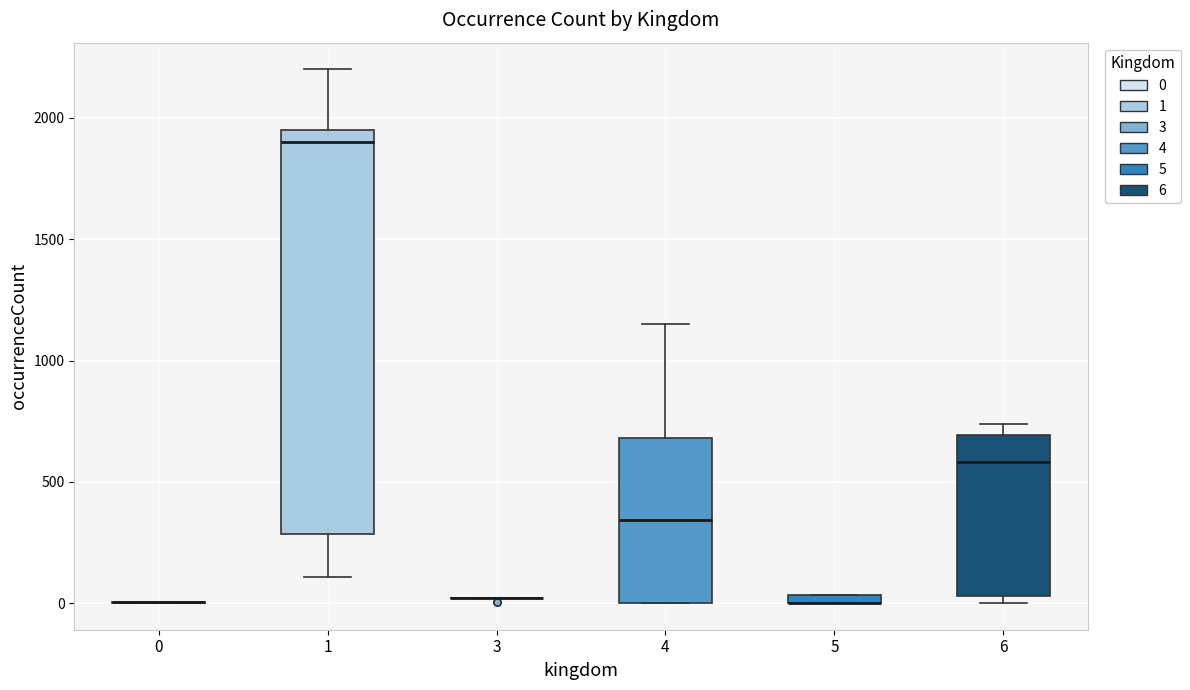

Where is the lower edge of the box at x = 4 on the y-axis? The values are not printed on the chart, so give them approximately, as read against the axis.

0